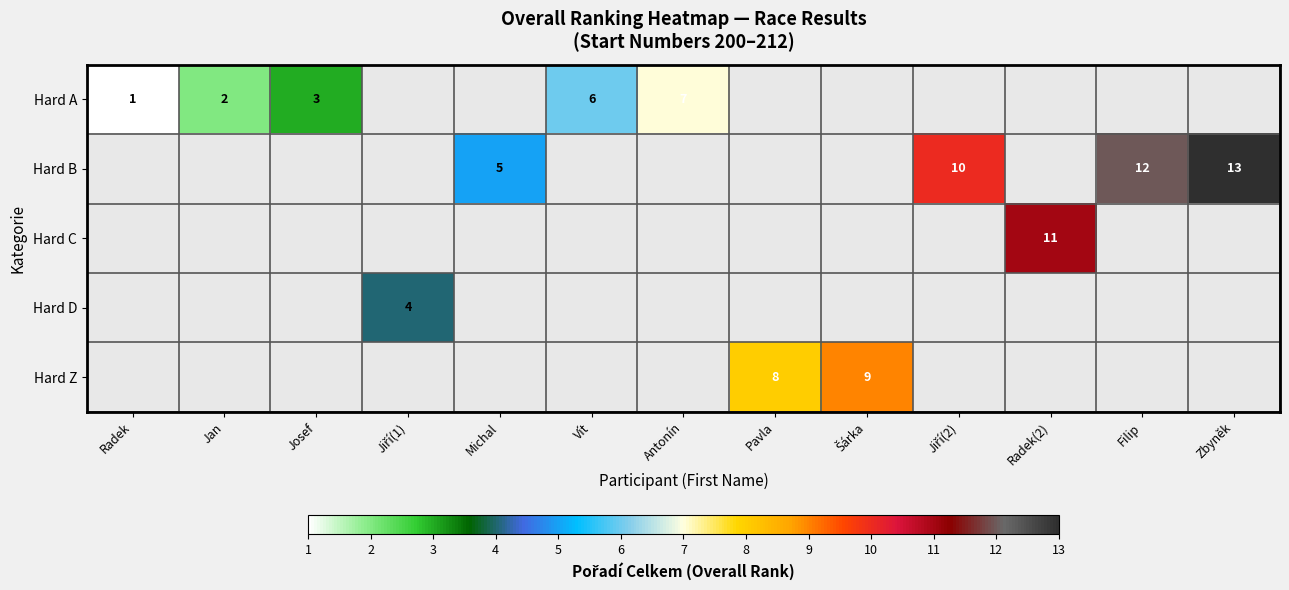

True or false: Hard Z has a value of 12 at Pavla.

False